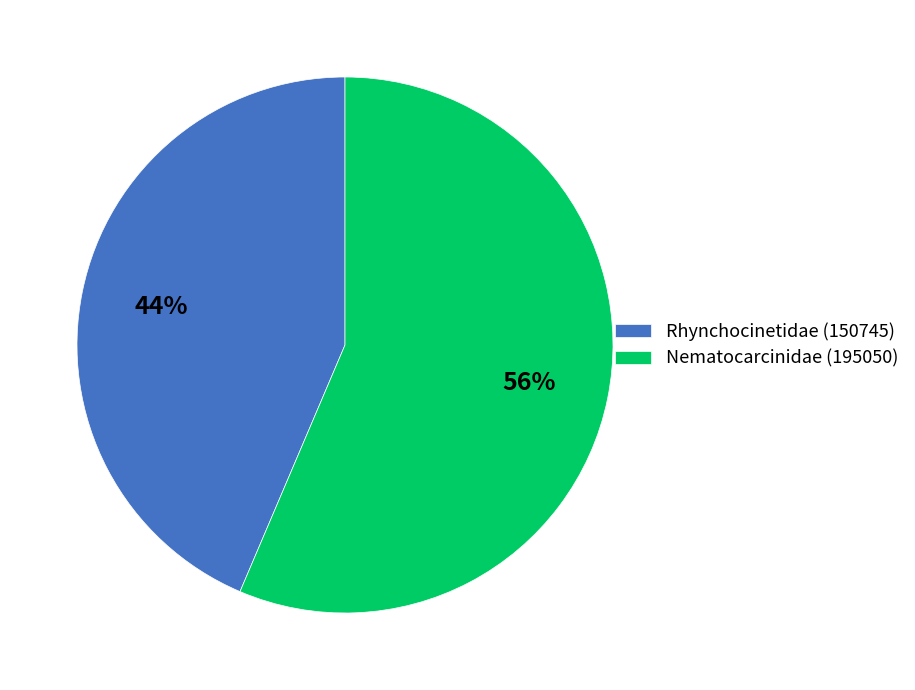

Which has a higher value, Nematocarcinidae (195050) or Rhynchocinetidae (150745)?

Nematocarcinidae (195050)